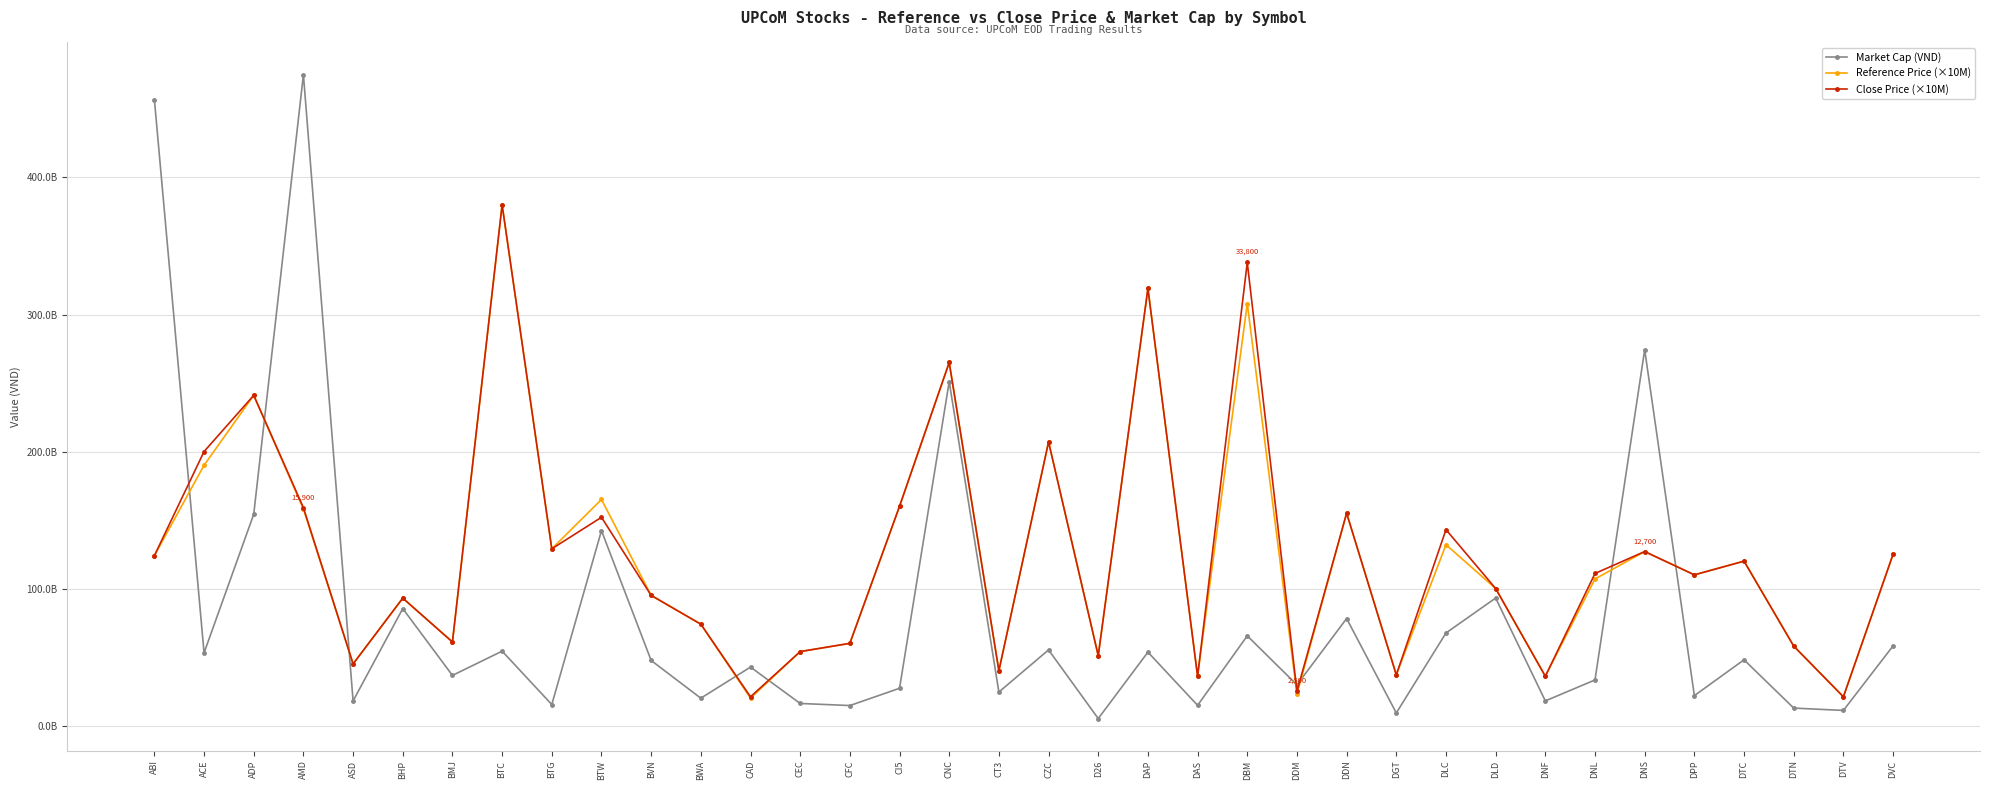

In Market Cap (VND), how many points are higher than both neighbors (excluding endpoints)?

13